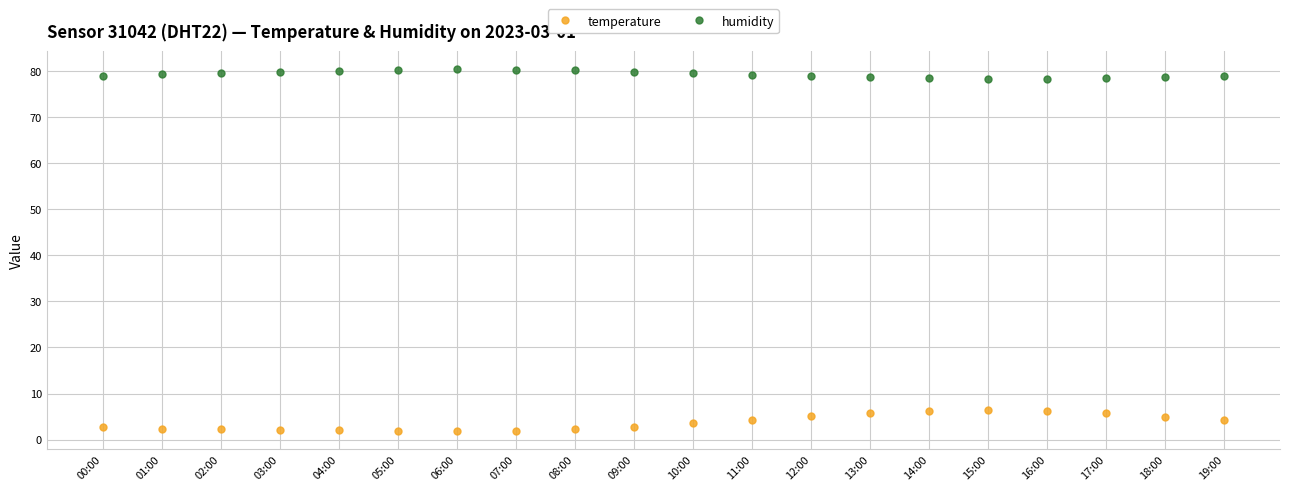

Which series has the largest Y range (max minus min)?

temperature